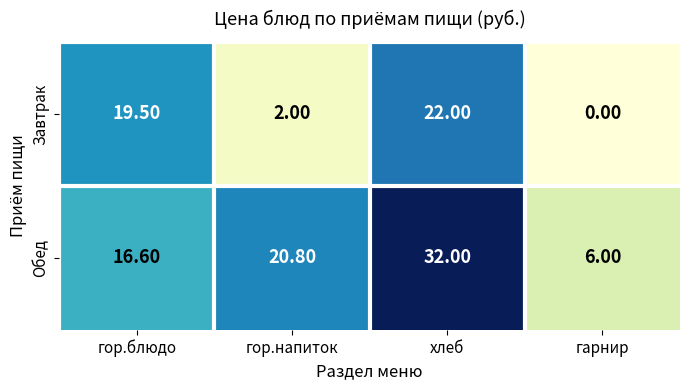

Rank the series by their maximum value, from lowest to highest.

Завтрак, Обед